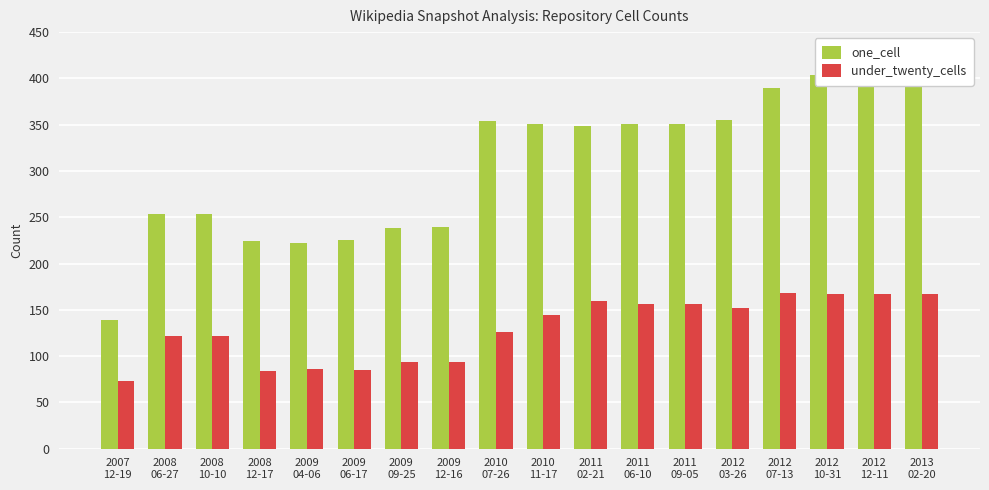

At which label is one_cell closest to 272?

2008
10-10